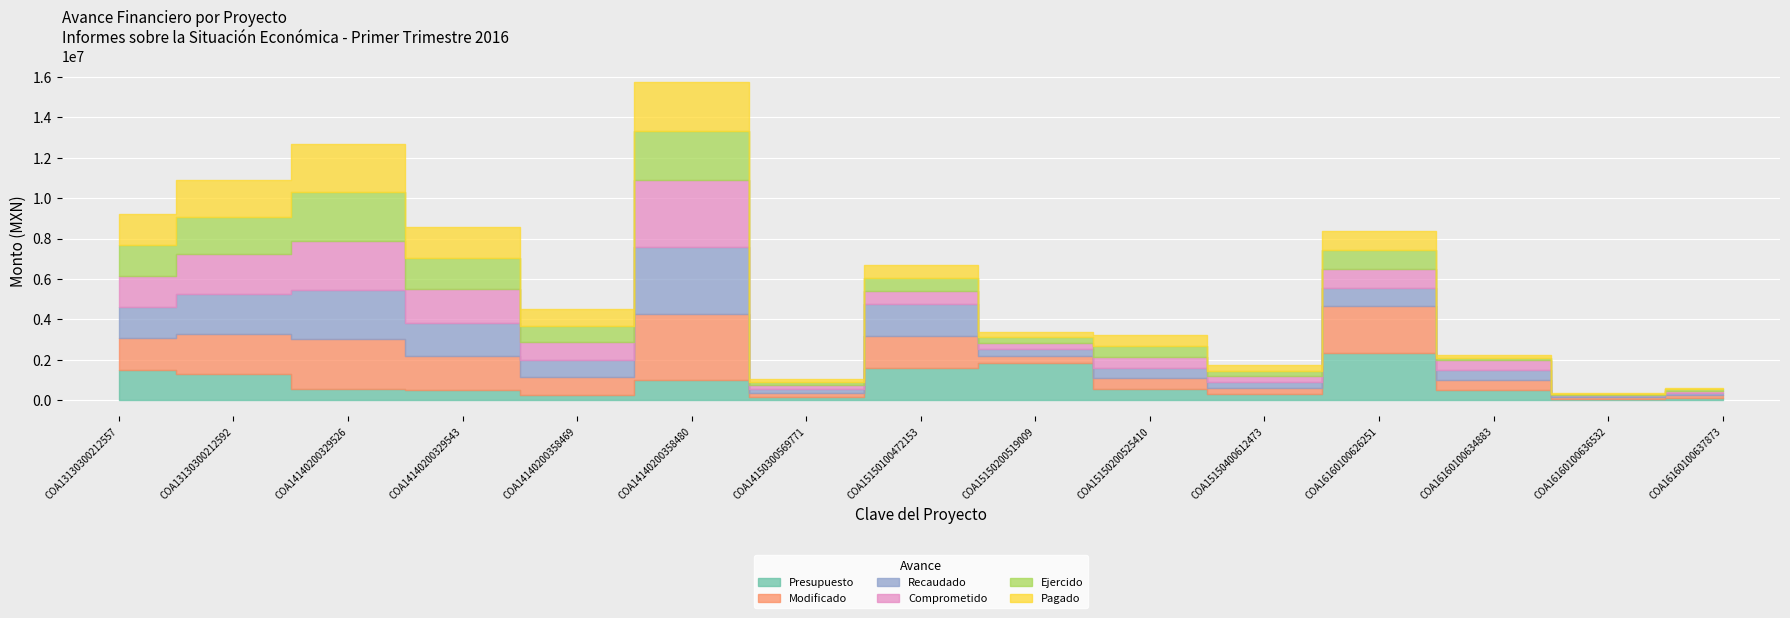

What is the value of the Comprometido point at the 4th from the left?

1671663.9